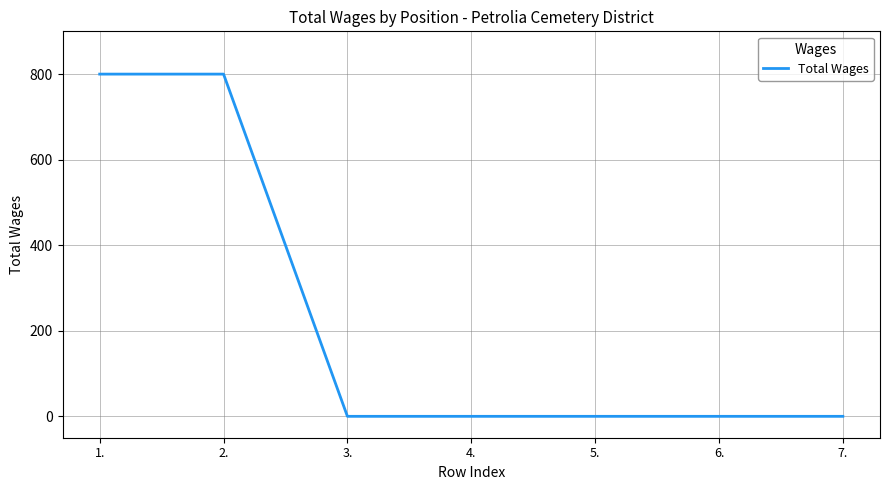

What value does the data have at 2., to the nearest 10?

800